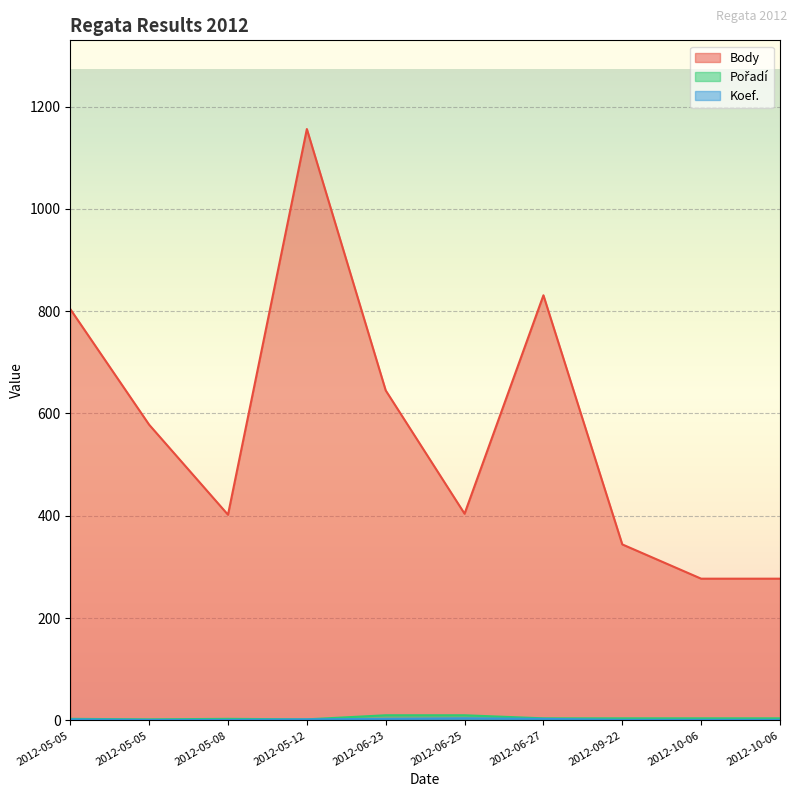

At how many categories does at least one series exceed 718?

3